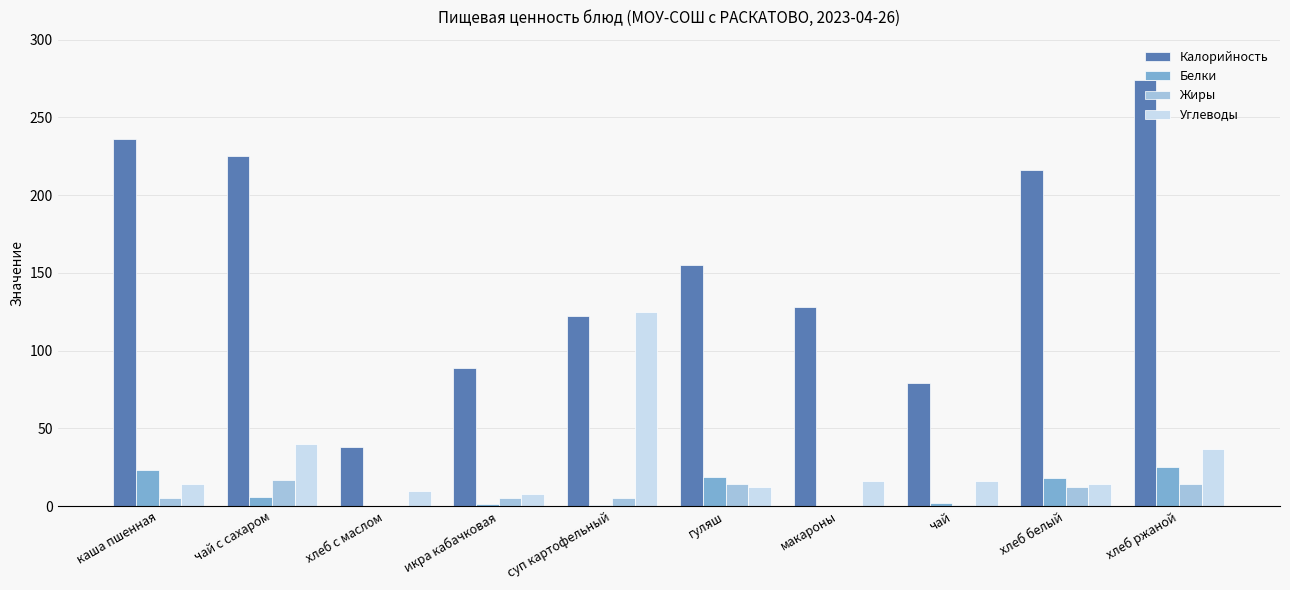

The Калорийность series shows 137.9 at чай. True or false?

False